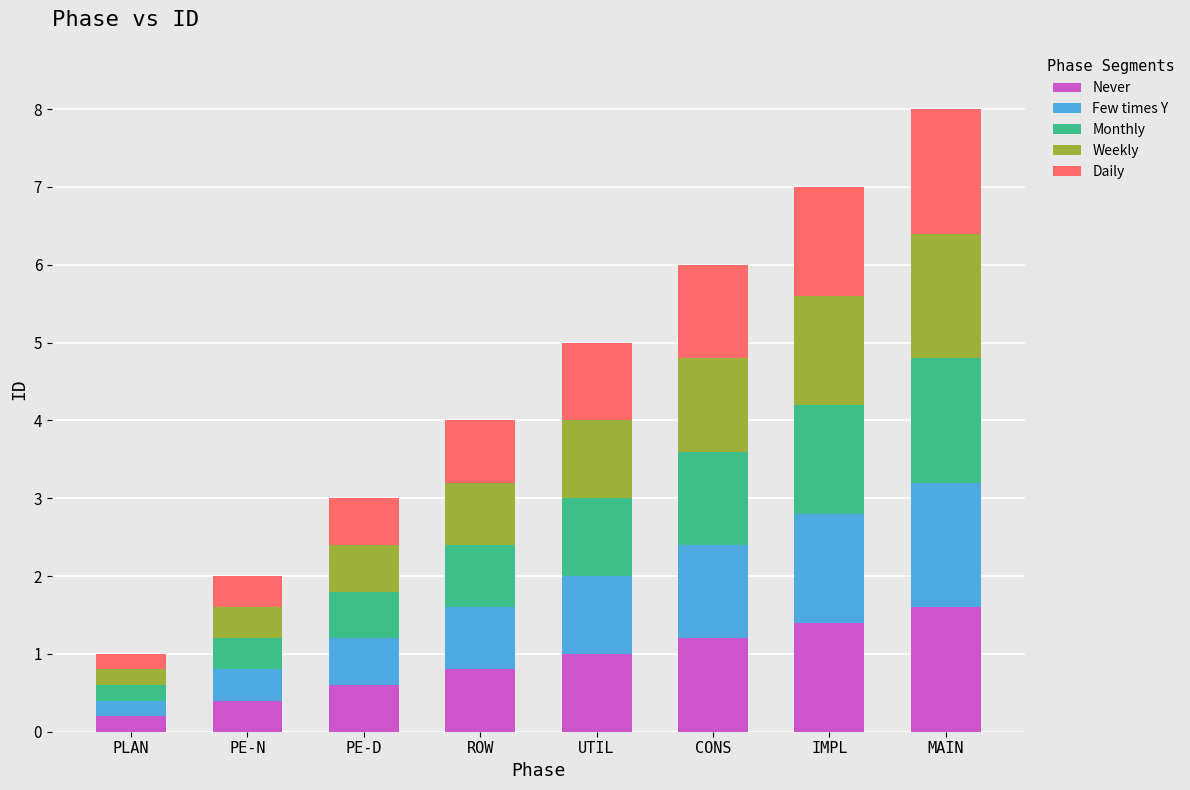

What value does the Never series have at UTIL?

1.0